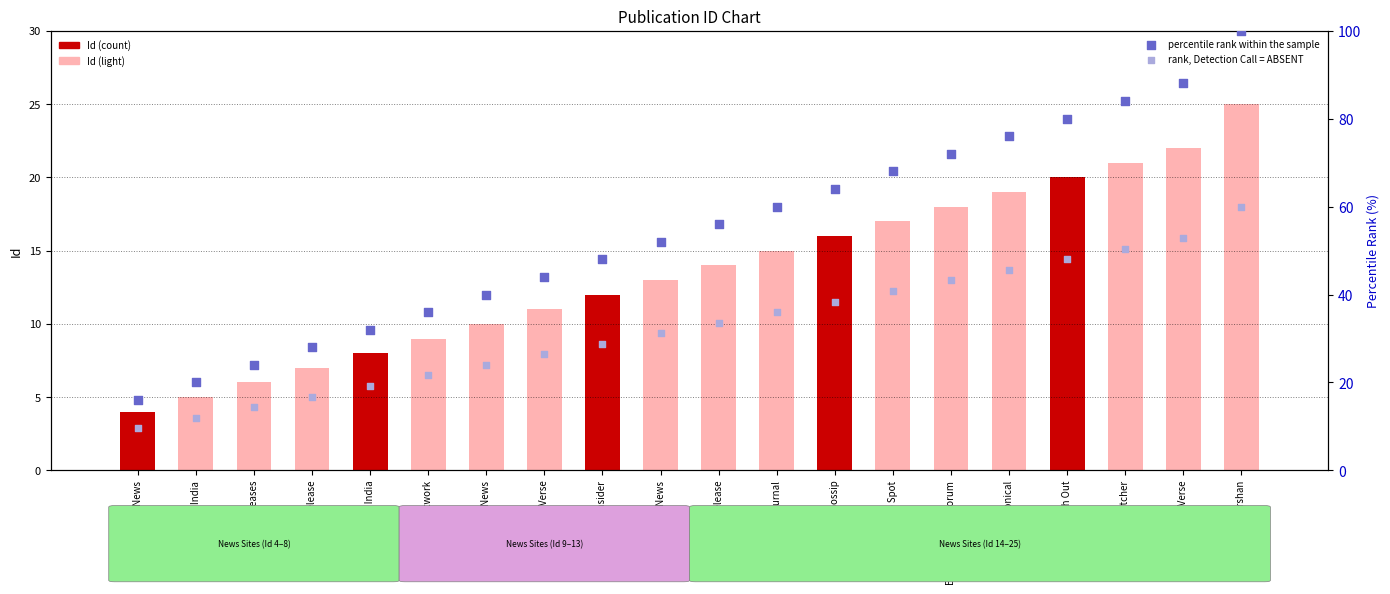

At how many categories does at least one series exceed 99?

1